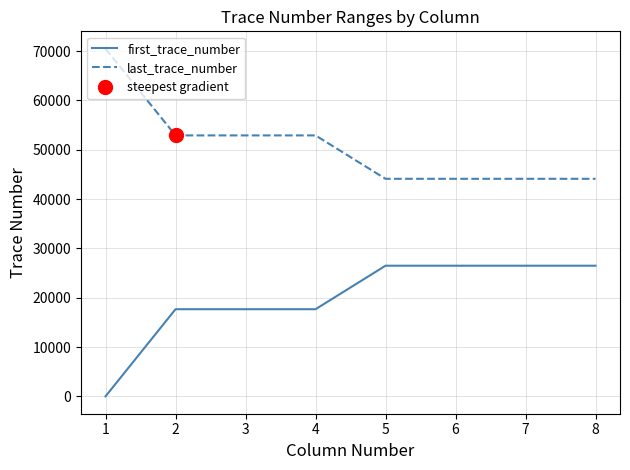

What is the lowest value of the last_trace_number series?

44117.5